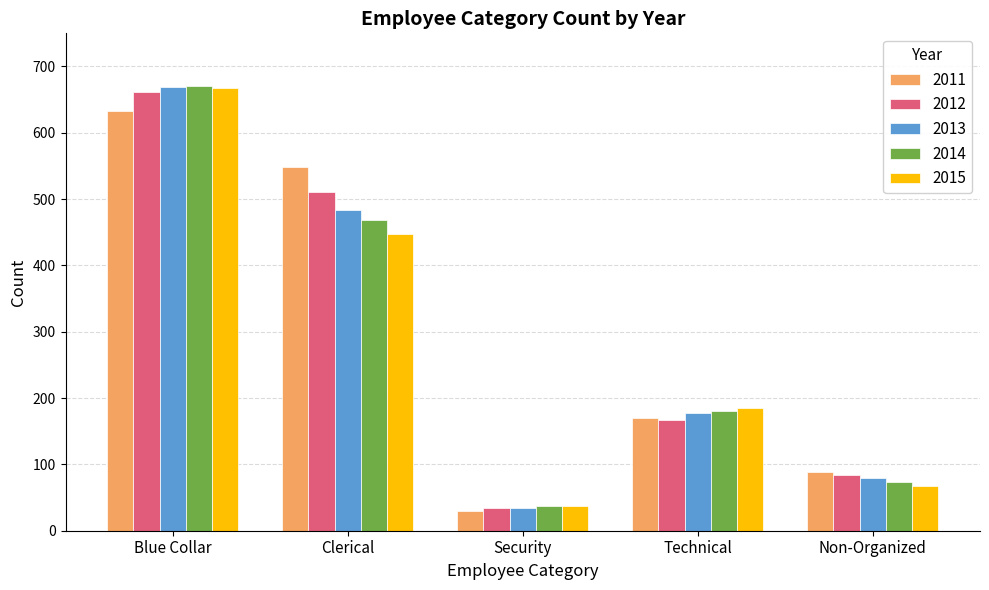

At which label does 2012 reach its peak?

Blue Collar